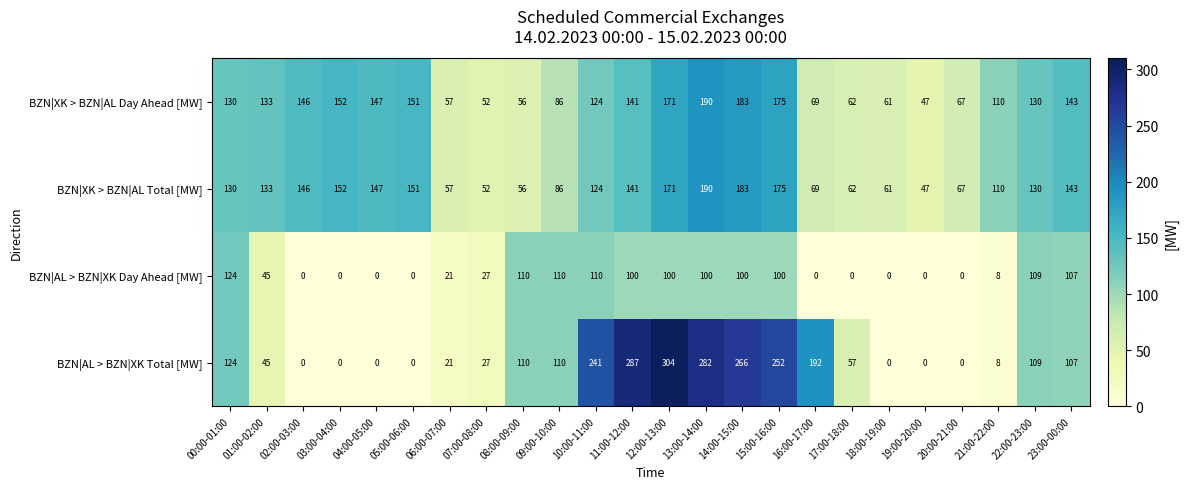

Which series has the widest spread of values?

BZN|AL > BZN|XK Total [MW]